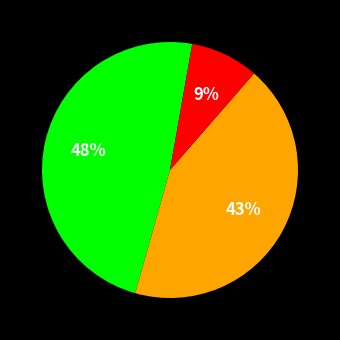

To the nearest percent, what is the average slice percentage?

33%